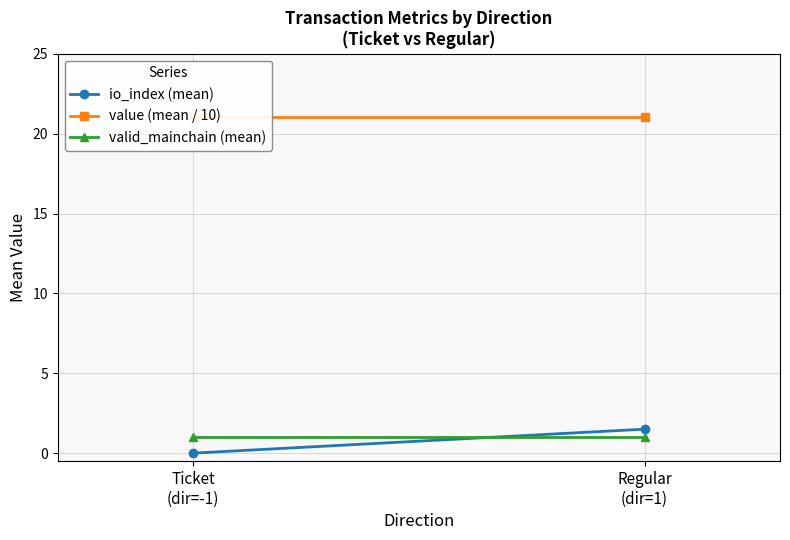

Reading left to right, list all the values displayed in this chart.

io_index (mean): Ticket
(dir=-1)=0.0	Regular
(dir=1)=1.5
value (mean / 10): Ticket
(dir=-1)=21.0	Regular
(dir=1)=21.0
valid_mainchain (mean): Ticket
(dir=-1)=1.0	Regular
(dir=1)=1.0